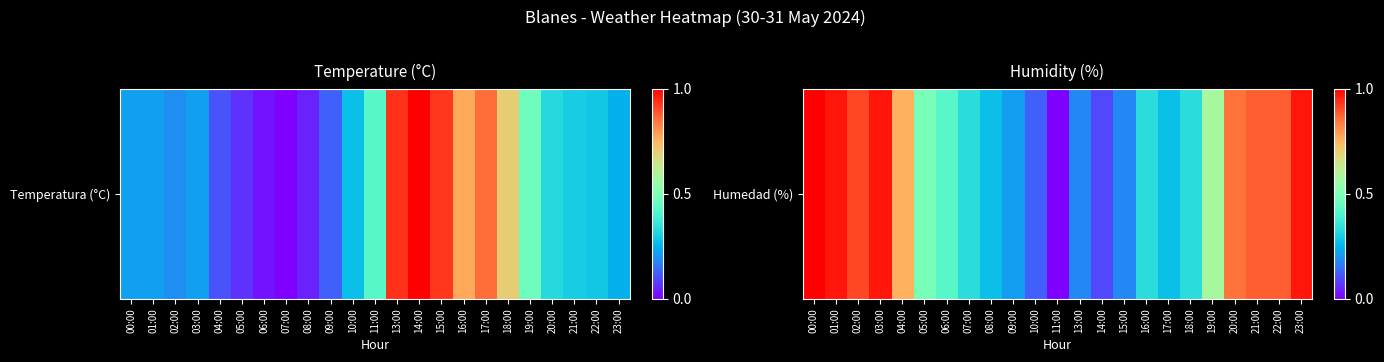

Reading left to right, extract all data points from this chart.

1.0	1.0	0.9	1.0	0.8	0.5	0.4	0.3	0.3	0.2	0.1	0.0	0.2	0.1	0.2	0.3	0.3	0.3	0.6	0.8	0.9	0.9	1.0